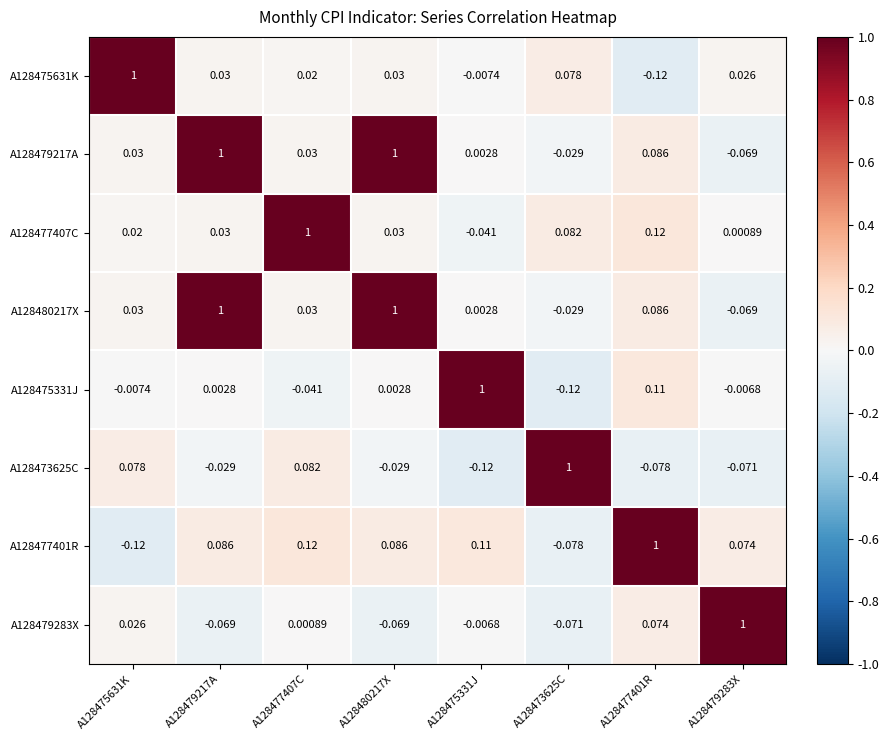

At how many categories does at least one series exceed 0?

8